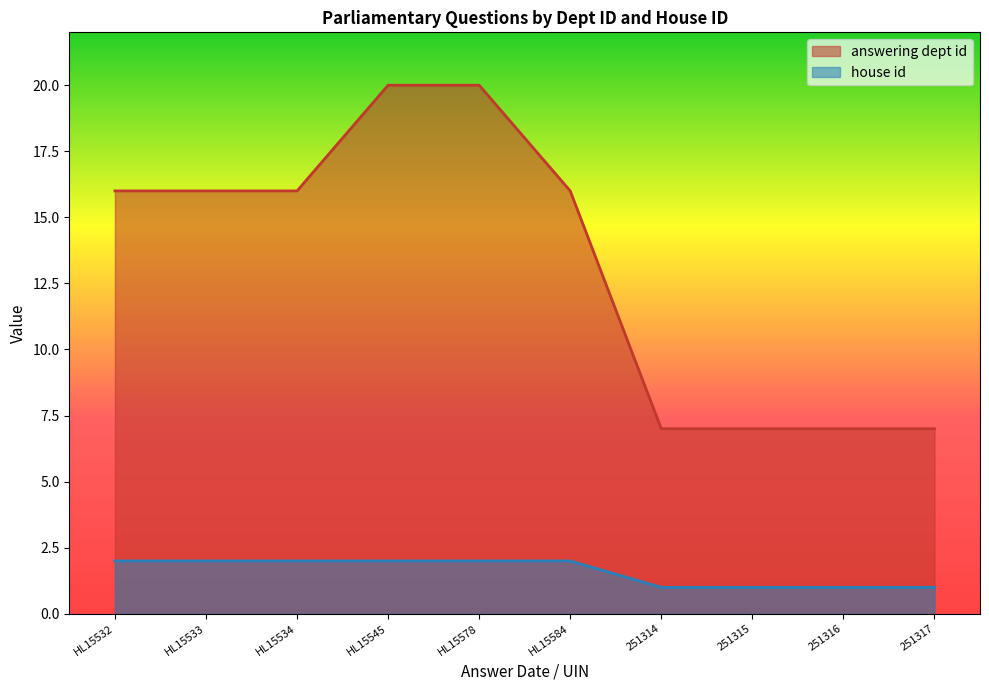

What is the value of the house id point at the 7th from the left?

1